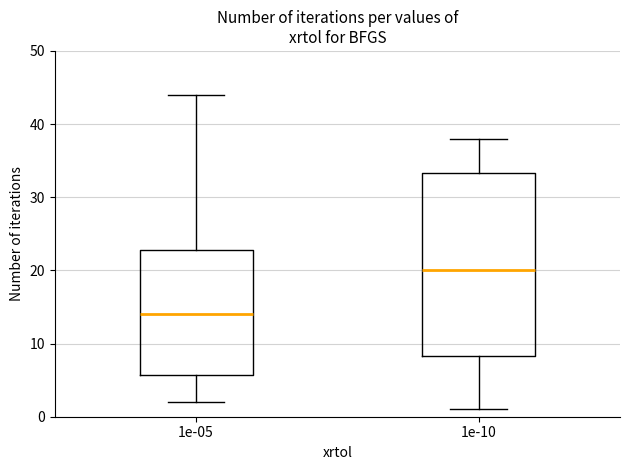

Reading left to right, transcribe this box plot: for each box, give where its median line is, the range the box spans, and where its two whiskers end, as read against the y-axis. The values are not printed on the chart, so give them approximately, as read against the axis.

1e-05: median 14, box 6 to 23, whiskers 2 to 44
1e-10: median 20, box 8 to 33, whiskers 1 to 38